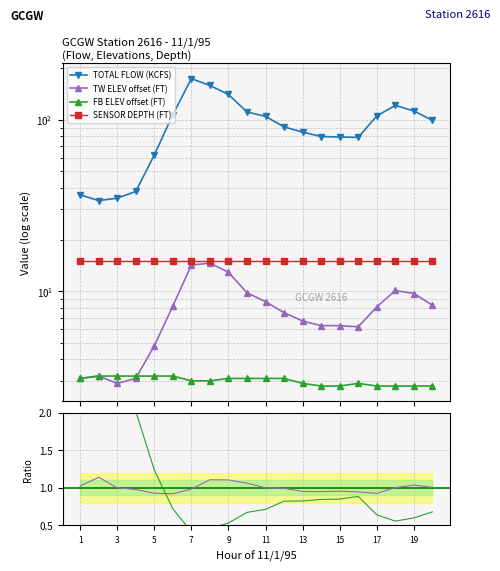

Reading left to right, list all the values displayed in this chart.

TOTAL FLOW (KCFS): 36.5	33.8	34.9	38.2	62.3	107.2	173.8	158.7	140.6	111.1	104.8	90.9	84.8	79.9	79.4	79.0	105.3	121.4	112.7	99.3
TW ELEV offset (FT): 3.1	3.2	2.9	3.1	4.8	8.2	14.2	14.6	12.9	9.8	8.7	7.5	6.7	6.3	6.3	6.2	8.1	10.1	9.7	8.3
FB ELEV offset (FT): 3.1	3.2	3.2	3.2	3.2	3.2	3.0	3.0	3.1	3.1	3.1	3.1	2.9	2.8	2.8	2.9	2.8	2.8	2.8	2.8
SENSOR DEPTH (FT): 15.0	15.0	15.0	15.0	15.0	15.0	15.0	15.0	15.0	15.0	15.0	15.0	15.0	15.0	15.0	15.0	15.0	15.0	15.0	15.0
TW/Flow ratio: 1.0	1.1	1.0	1.0	0.9	0.9	1.0	1.1	1.1	1.1	1.0	1.0	1.0	0.9	1.0	0.9	0.9	1.0	1.0	1.0
FB/Flow ratio: 2.0	2.3	2.2	2.0	1.2	0.7	0.4	0.5	0.5	0.7	0.7	0.8	0.8	0.8	0.8	0.9	0.6	0.6	0.6	0.7